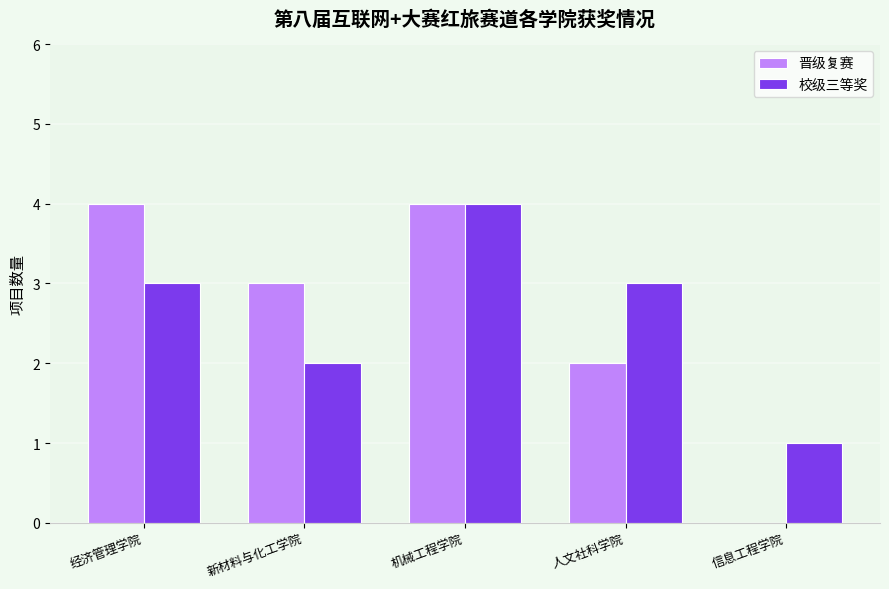

What is the total value across all series at 经济管理学院?

7